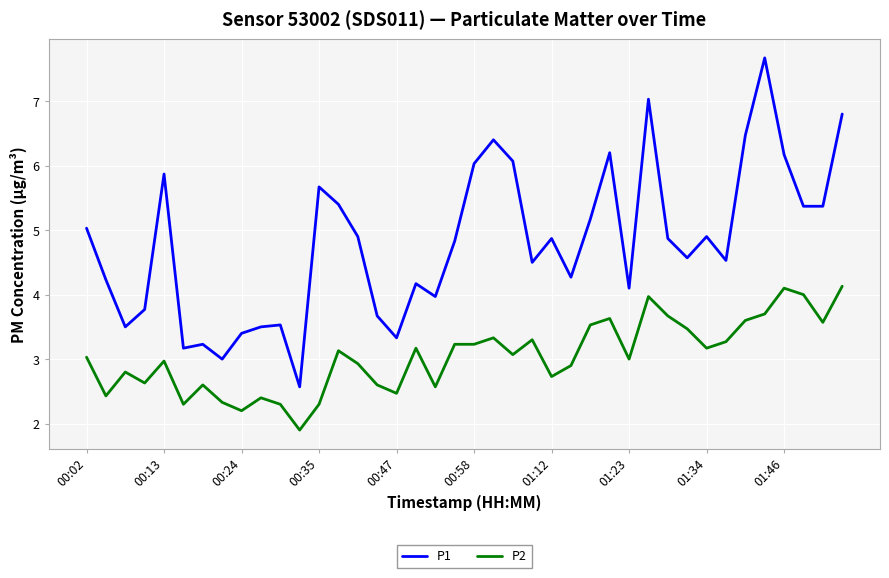

True or false: P1 has more than 1 points higher than both neighbors.

True